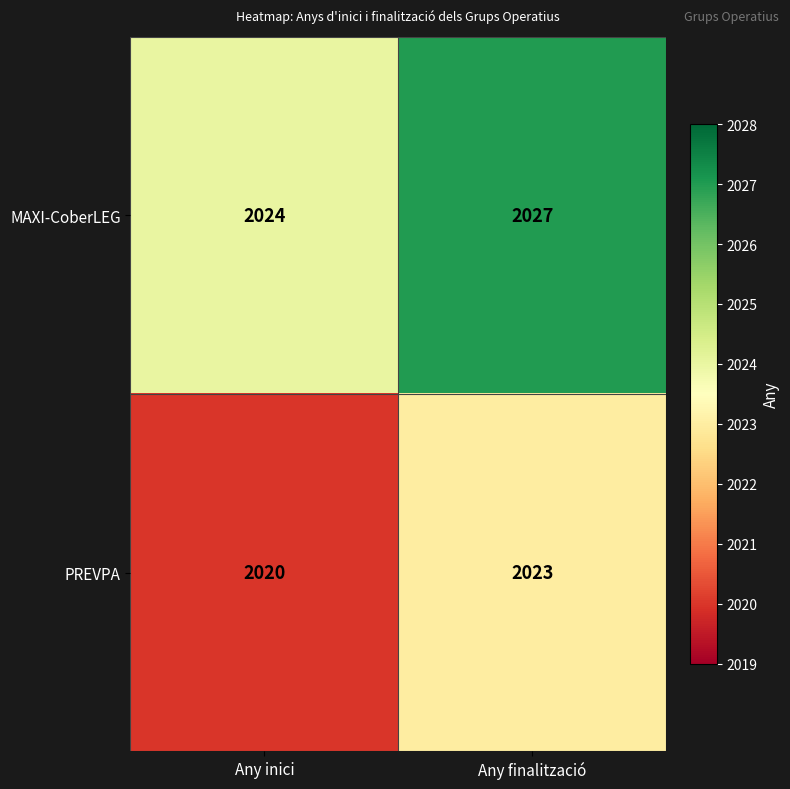

Where is MAXI-CoberLEG nearest to the value 2025?

Any inici